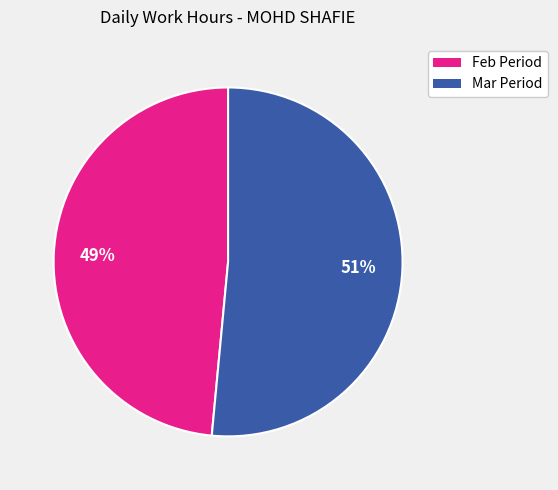

To the nearest percent, what is the average slice percentage?

50%